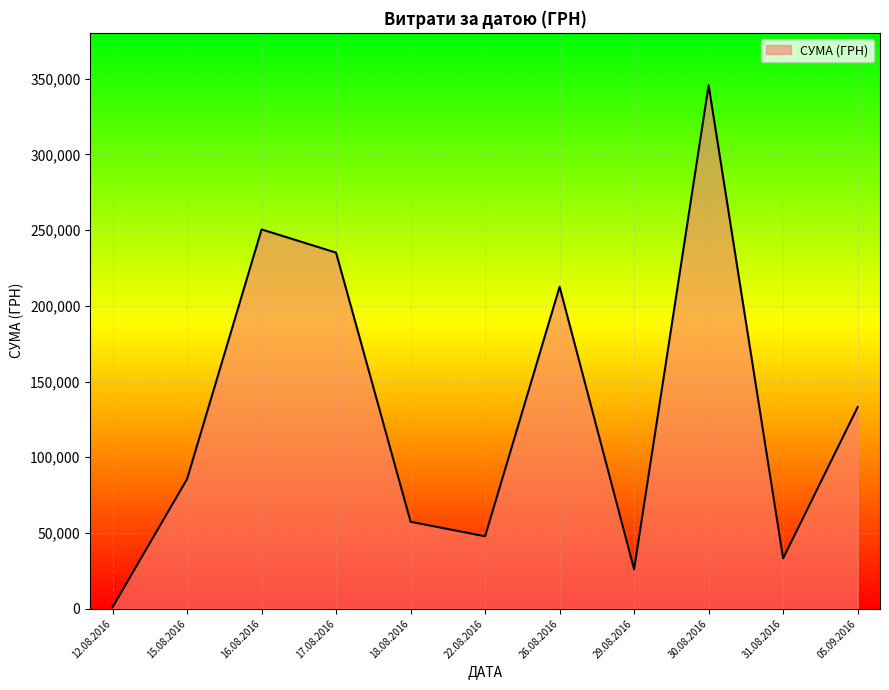

At which category does the data reach its first local peak?

16.08.2016